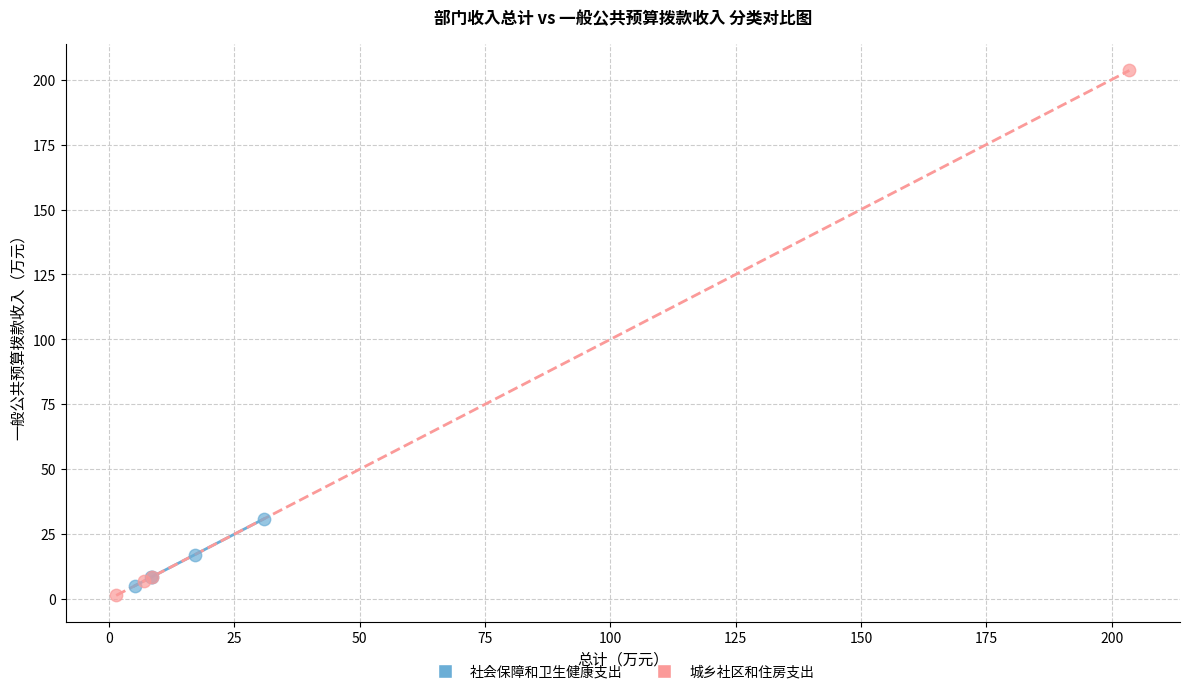

Which series reaches the maximum Y coordinate?

城乡社区和住房支出